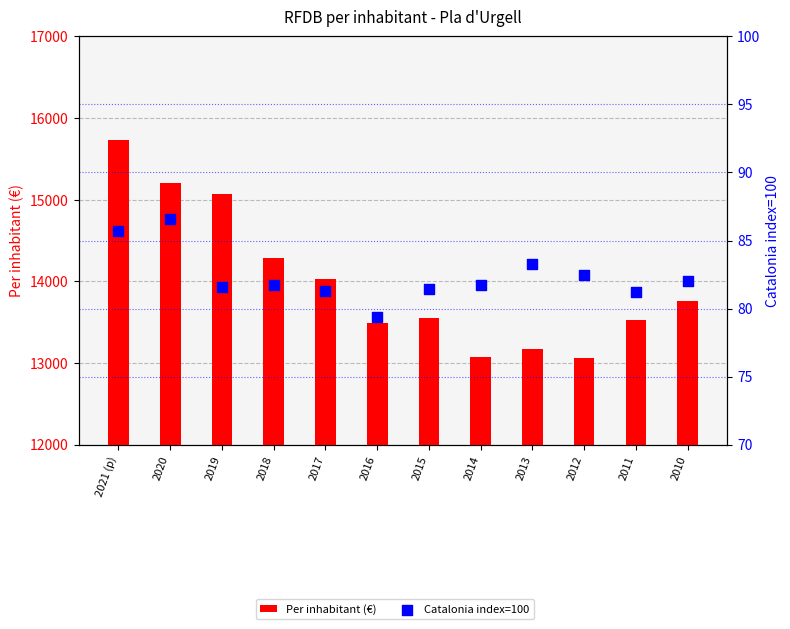

What are all the series names shown in the legend?

Per inhabitant (€), Catalonia index=100